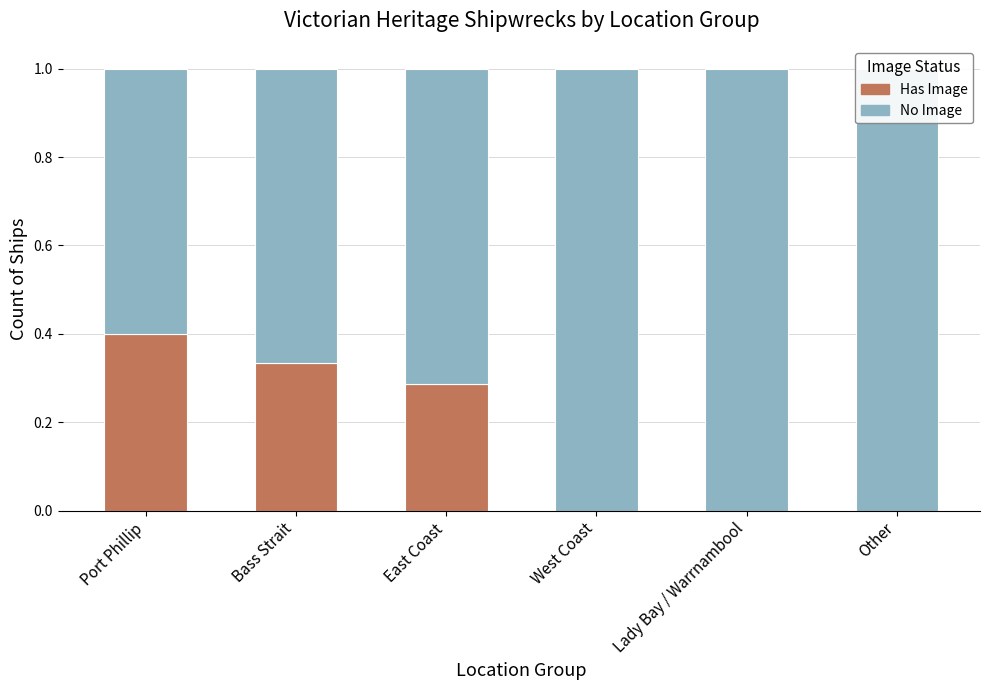

At how many categories does at least one series exceed 0?

6